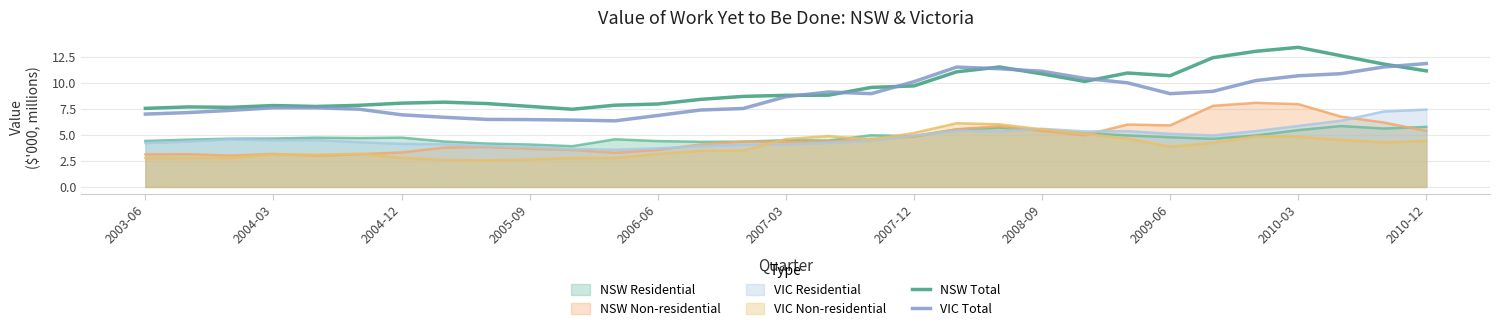

What is the spread (max minus min) of values at 2010-12?

7.5